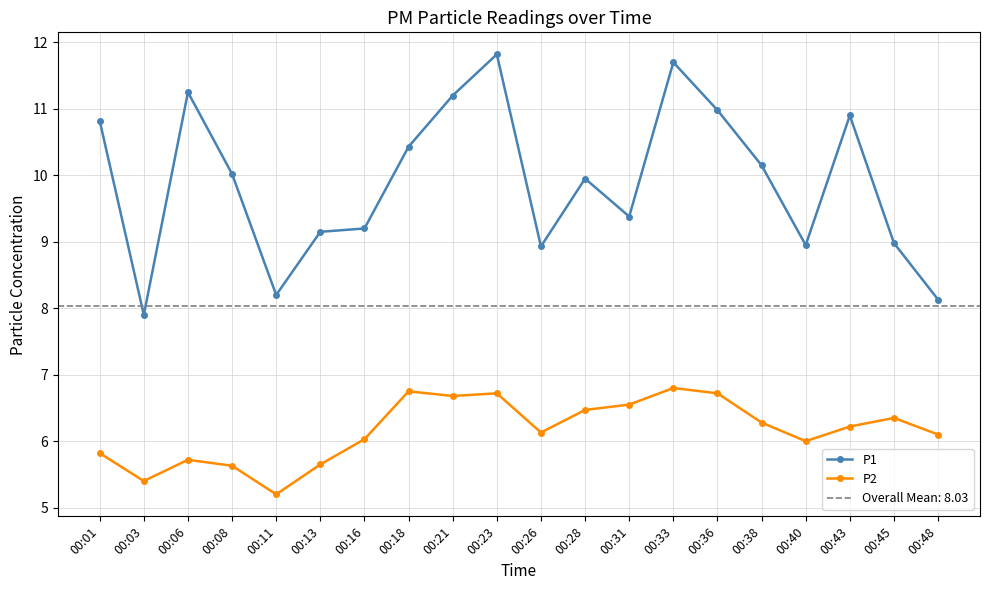

Which series has the largest total across all categories?

P1